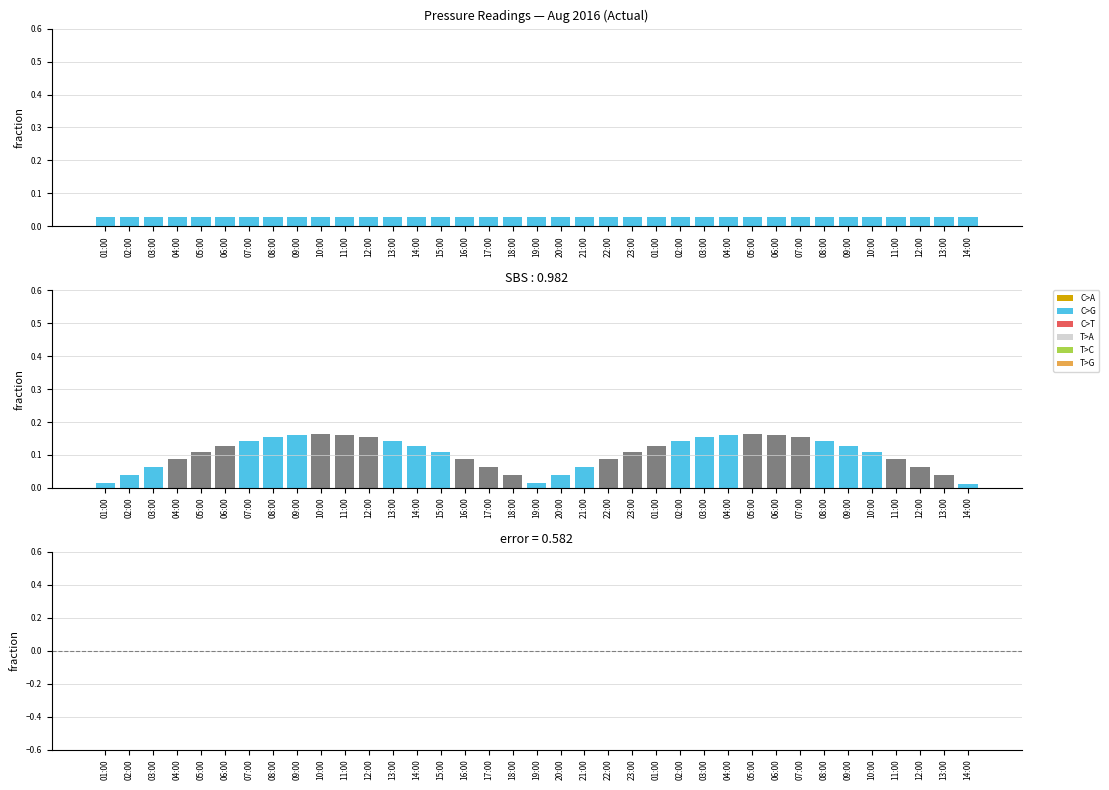

At which label is the value closest to 0?

12:00